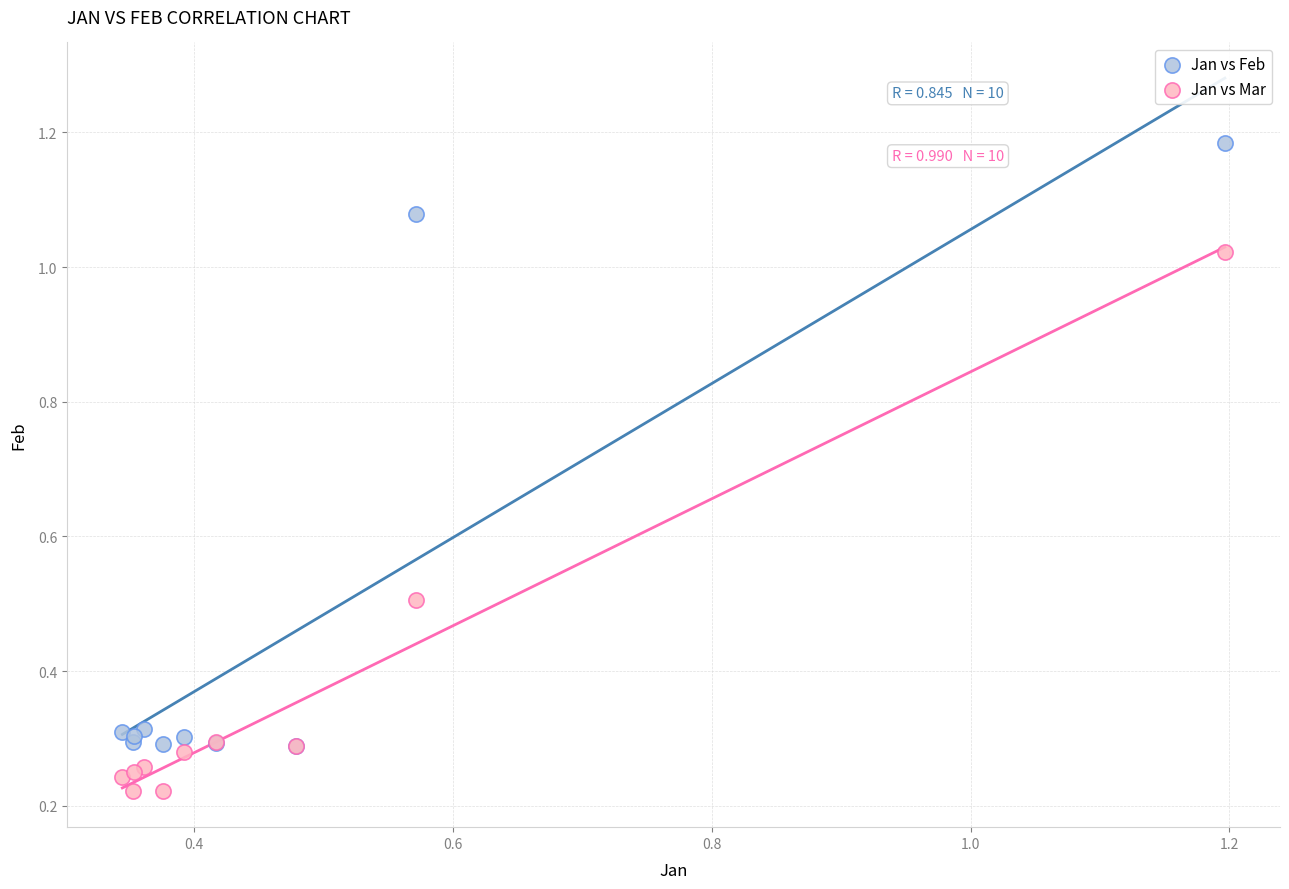

What are all the series names shown in the legend?

Jan vs Feb, Jan vs Mar